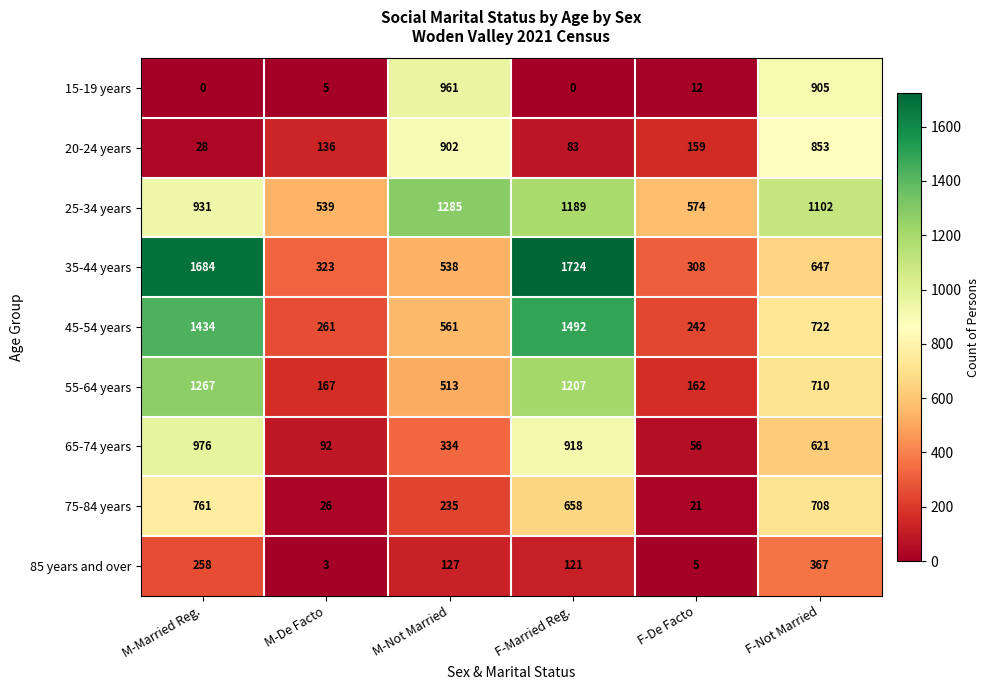

The 45-54 years series shows 561 at M-Not Married. True or false?

True